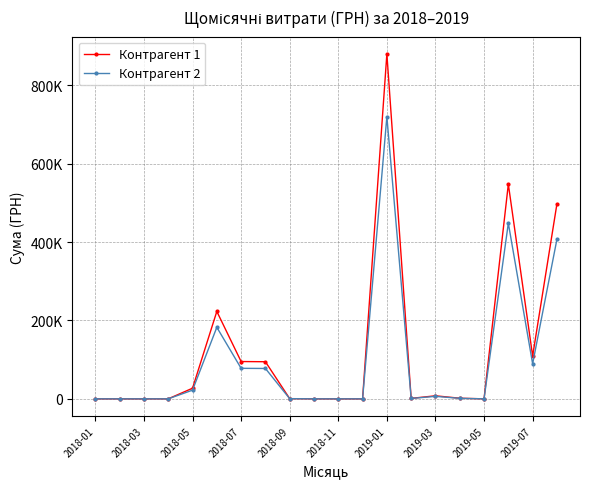

Is this an area chart (filled region under the line)?

No